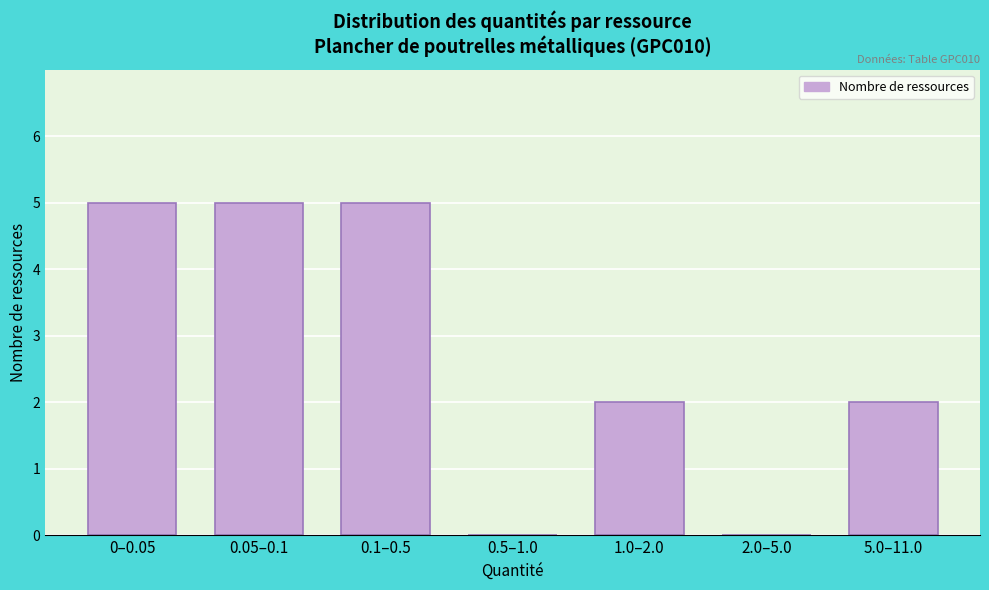

Reading right to left, transcribe all the data shown in this chart.

5.0–11.0=2	2.0–5.0=0	1.0–2.0=2	0.5–1.0=0	0.1–0.5=5	0.05–0.1=5	0–0.05=5